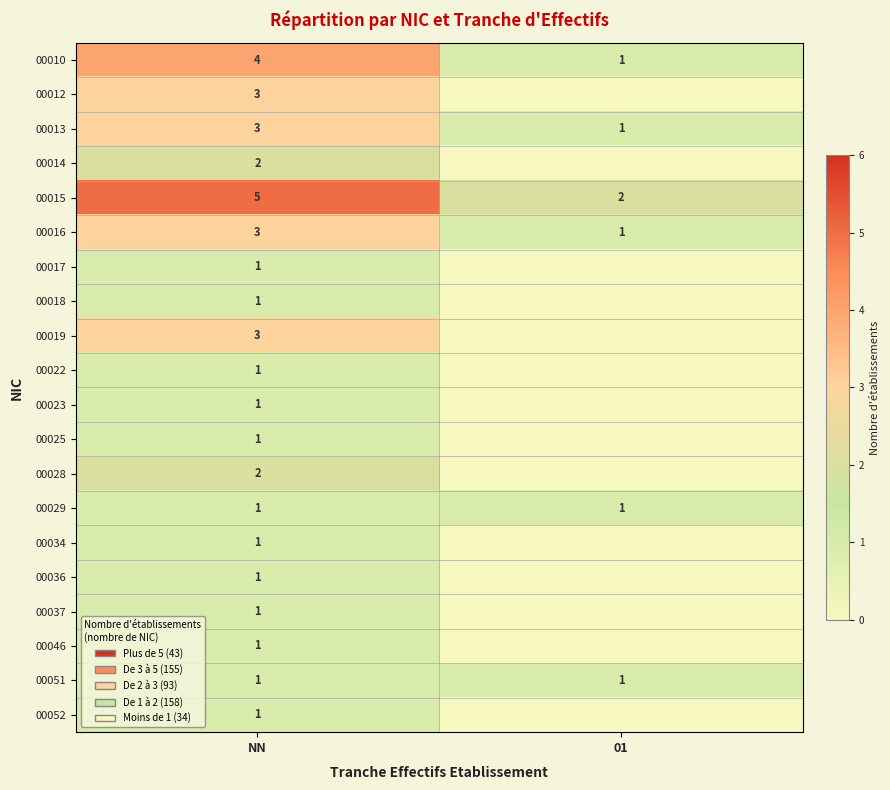

Read the 00013 value at NN.

3